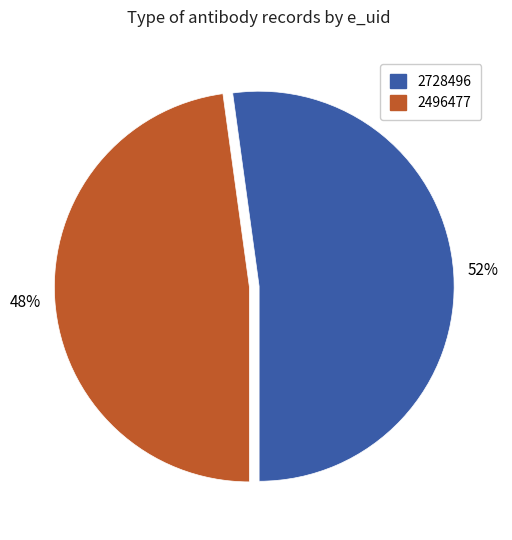

To the nearest percent, what portion does 2496477 represent?

48%